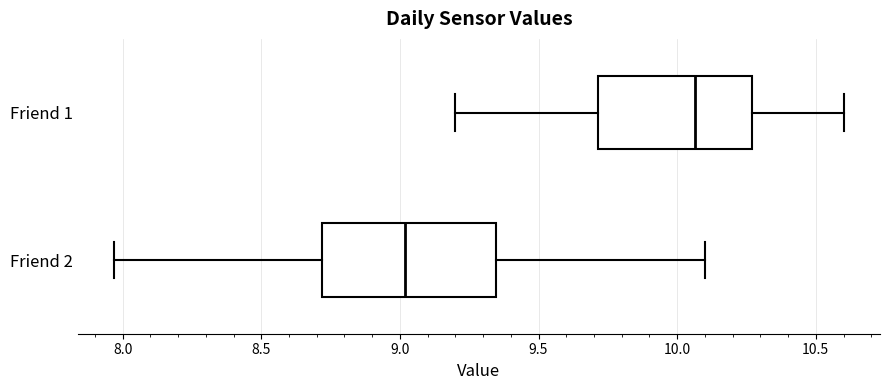

Where does the right whisker of the box for Friend 2 end on the x-axis? The values are not printed on the chart, so give them approximately, as read against the axis.

10.10